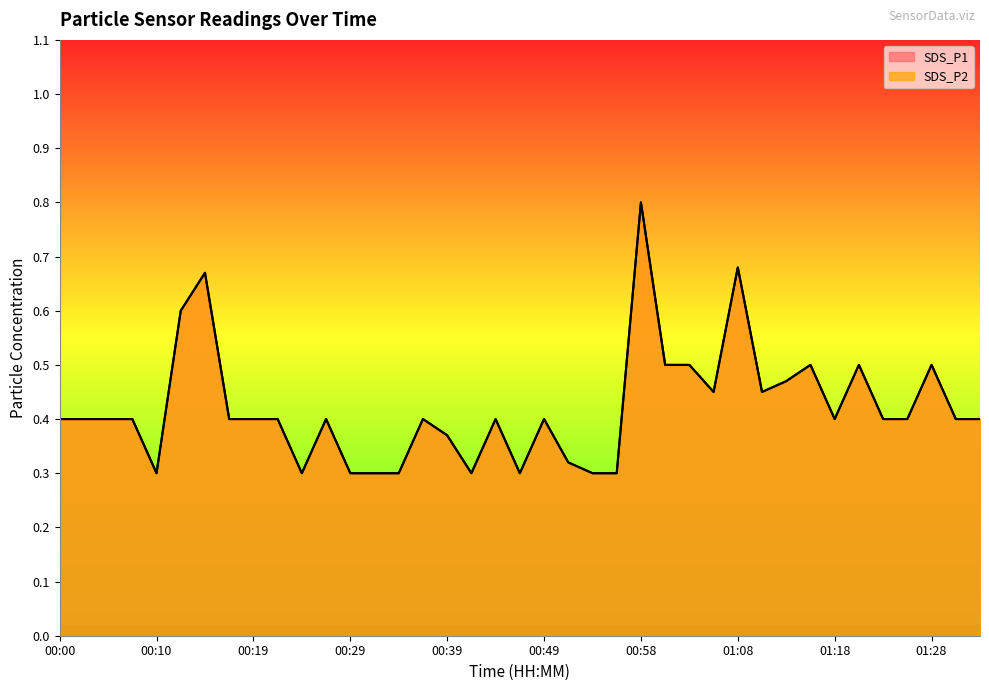

What is the value of the SDS_P2 point at the 20th from the left?

0.3